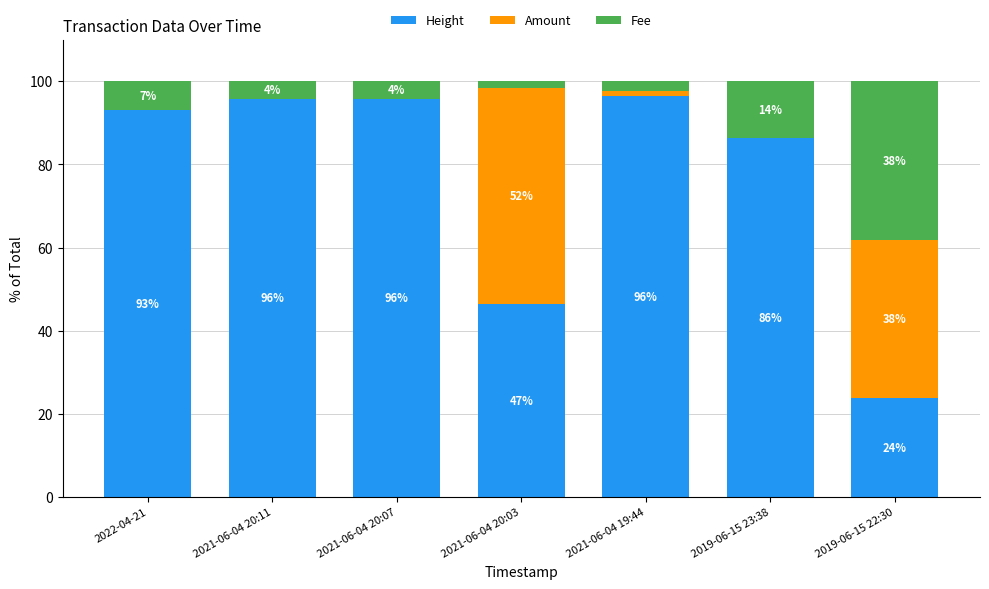

Count the number of categories in the chart.

7